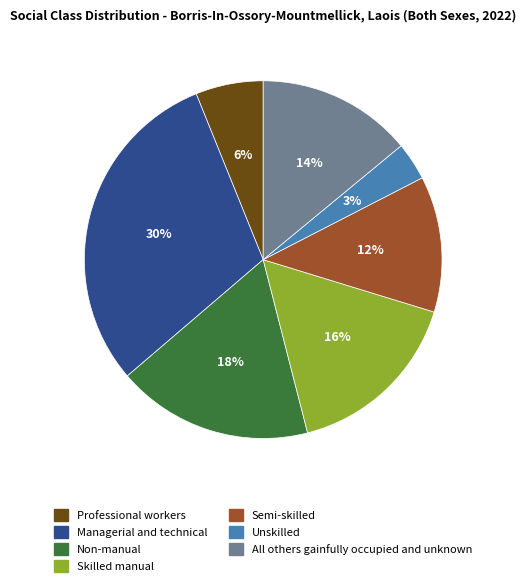

Count the number of slices in the pie.

7